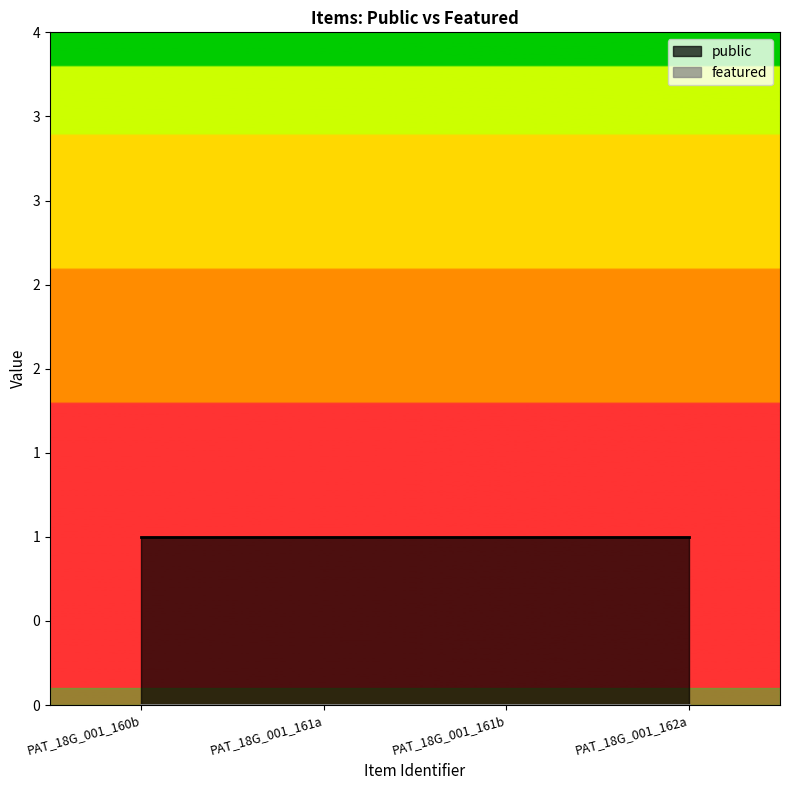

At how many categories does at least one series exceed 0?

4